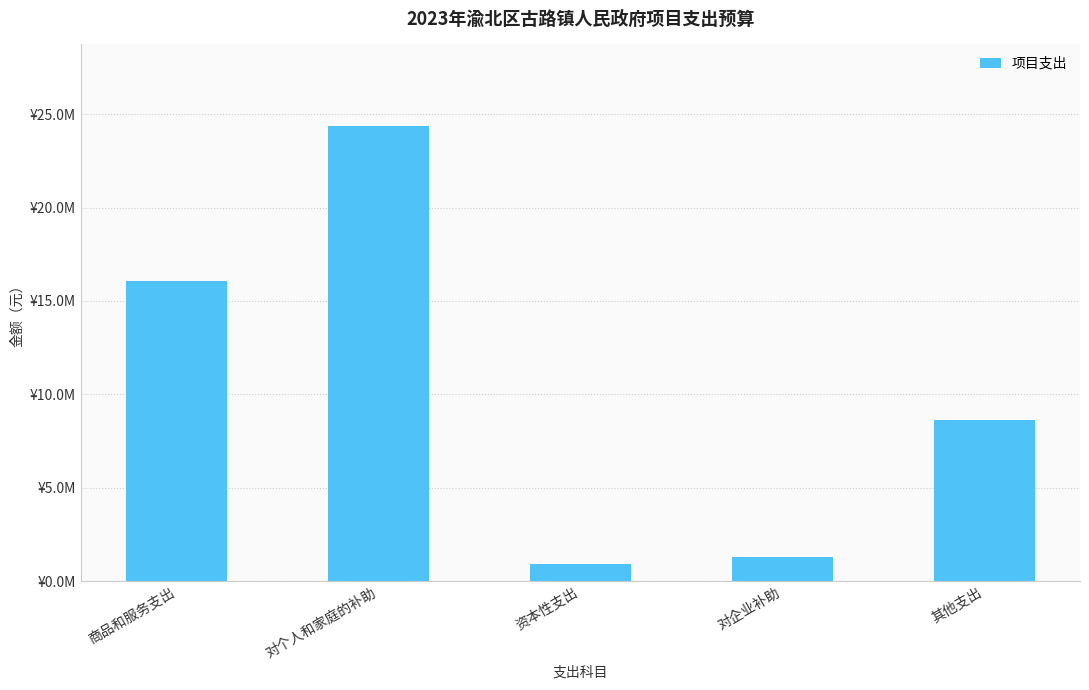

List the labels in order of value, largest first.

对个人和家庭的补助, 商品和服务支出, 其他支出, 对企业补助, 资本性支出